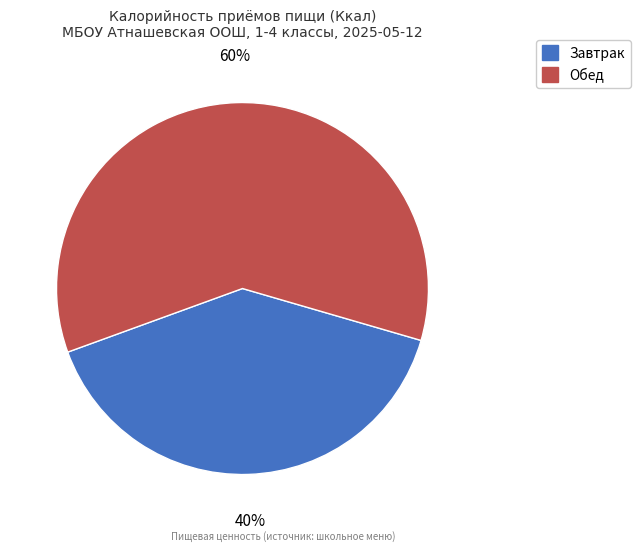

To the nearest percent, what percentage of the pie is Обед?

60%